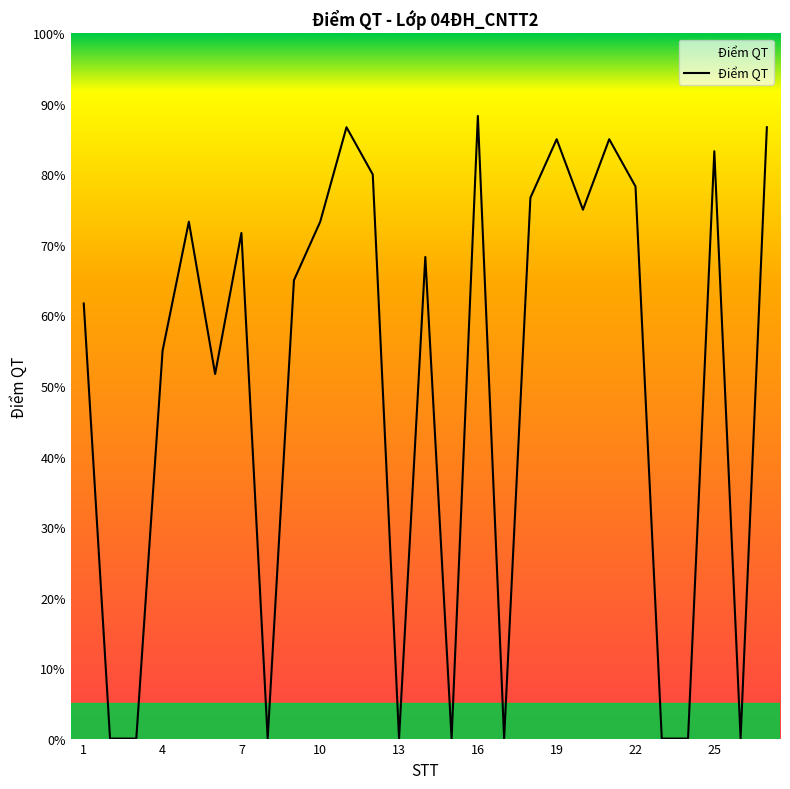

Is this an area chart (filled region under the line)?

Yes